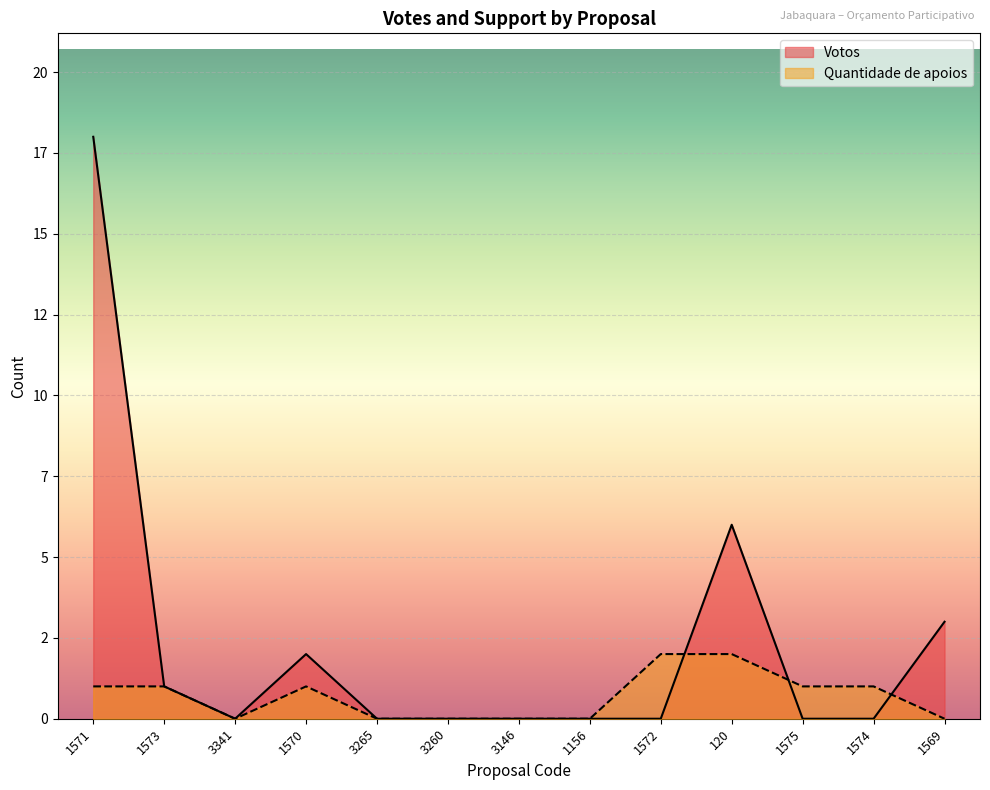

Rank the series by their average value, from highest to lowest.

Votos, Quantidade de apoios